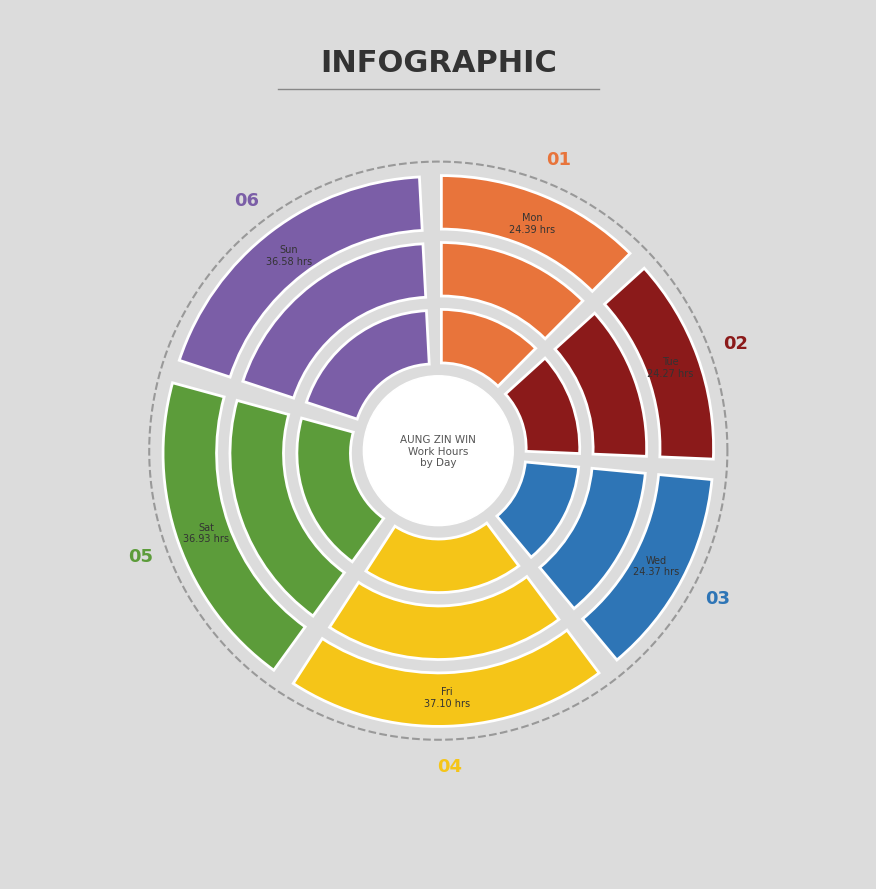

How much of the chart is everything except Wed?

86.7%